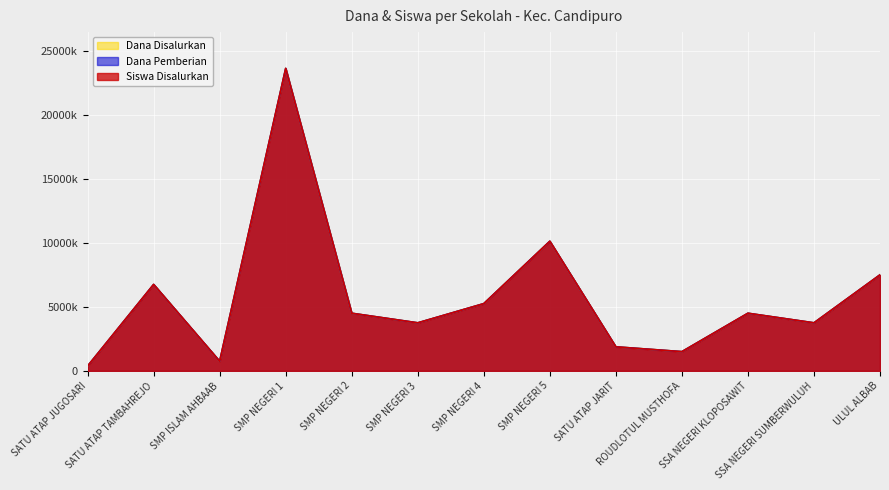

Between SATU ATAP TAMBAHREJO and SMP NEGERI 1, which is larger?

SMP NEGERI 1